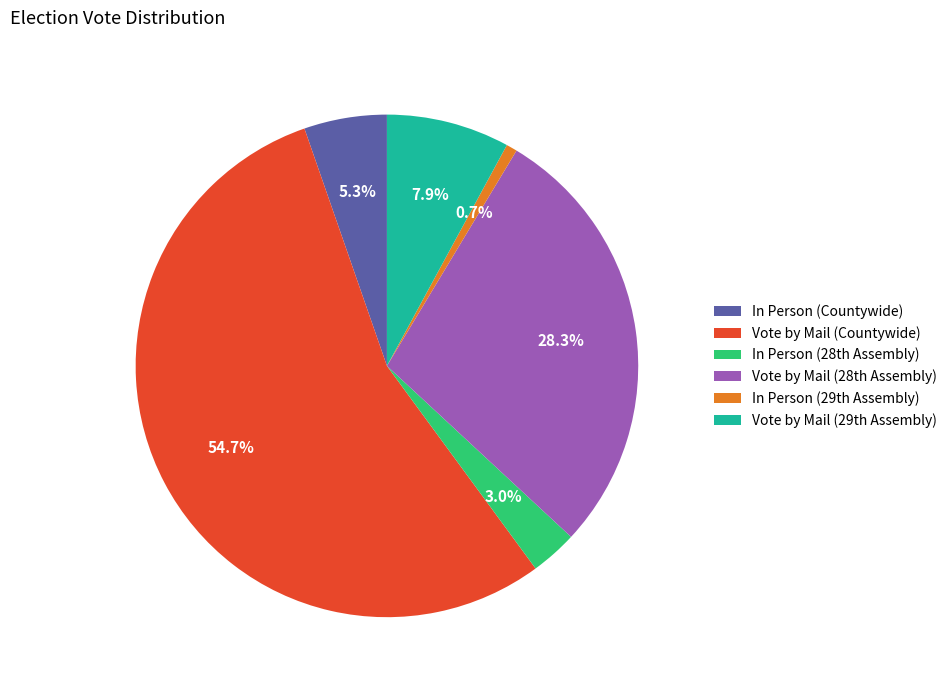

To the nearest percent, what percentage of the pie is Vote by Mail (Countywide)?

55%